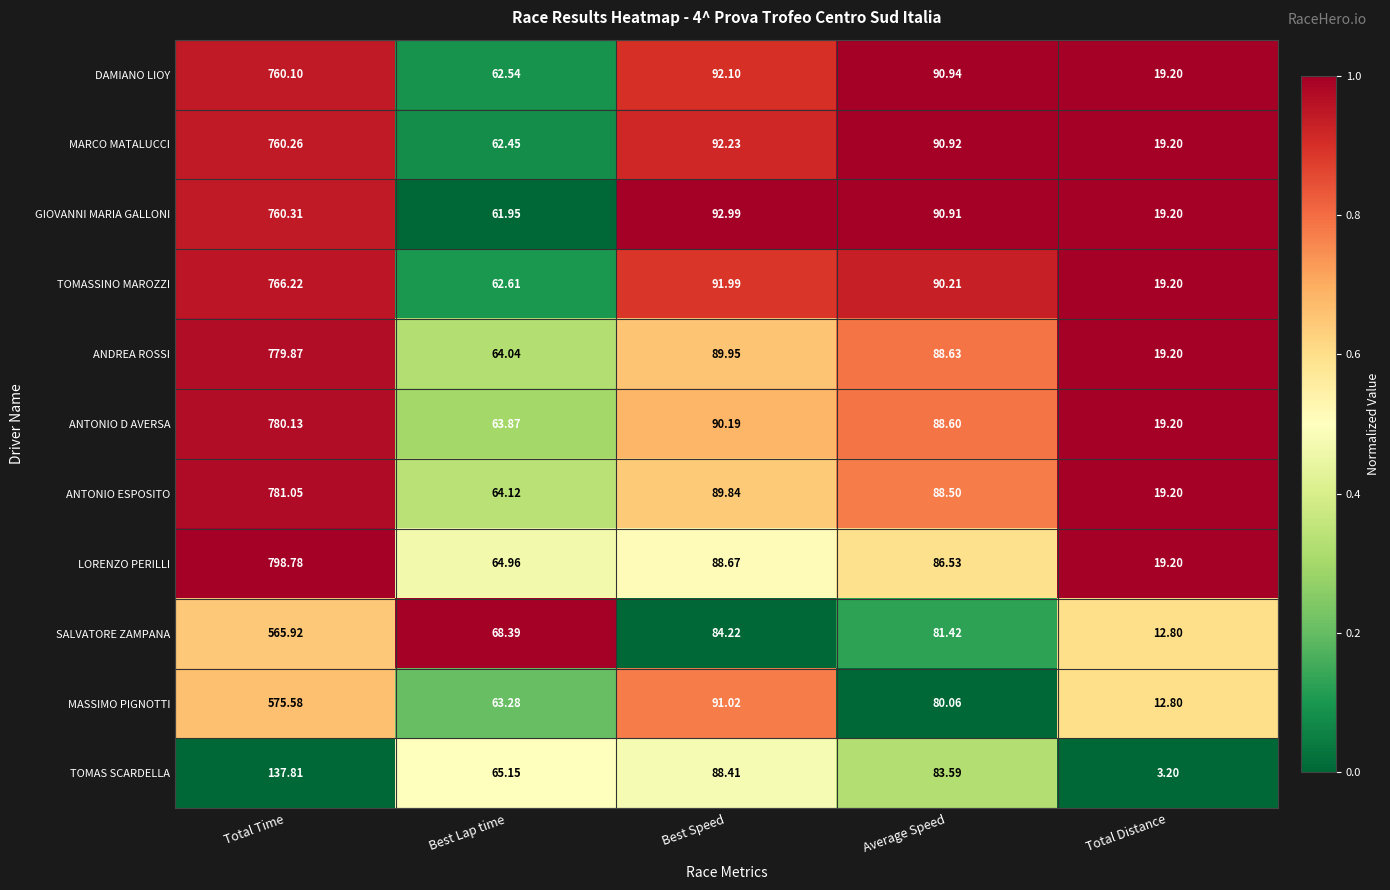

Which series has the largest total across all categories?

LORENZO PERILLI